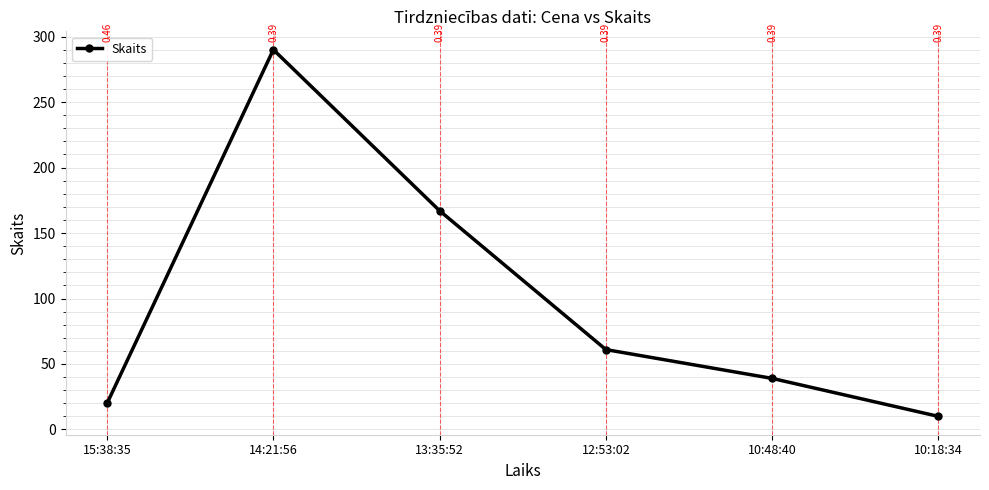

Approximately how many times larger is the value at 10:18:34 compared to 13:35:52?

0.1